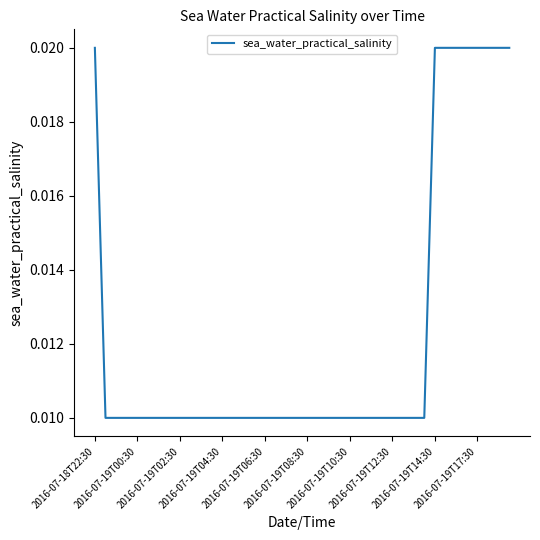

How many lines are shown in the chart?

1